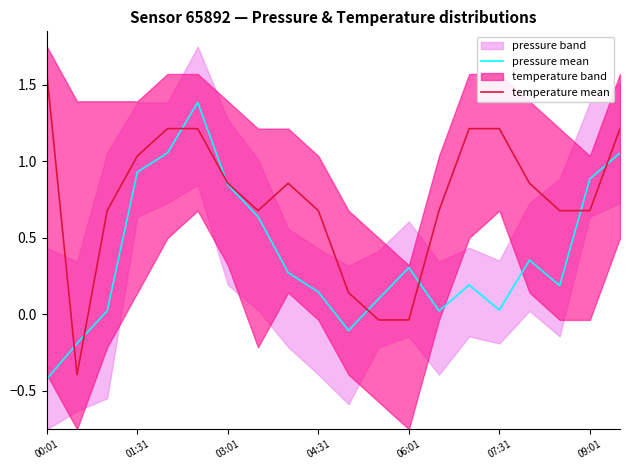

What is the sum of all pressure mean values?

7.7